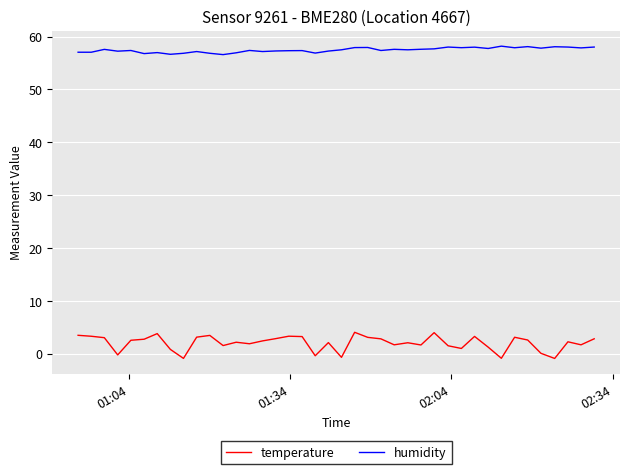

True or false: humidity and temperature cross at least once.

False